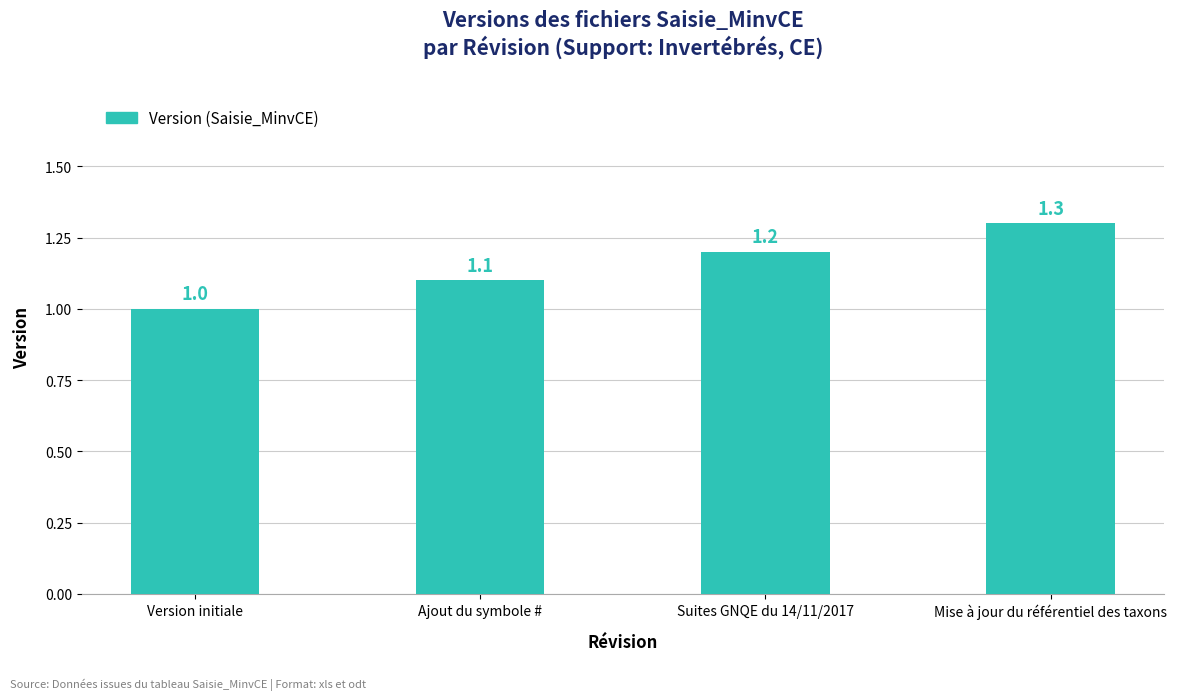

What is the label of the 1st bar from the right?

Mise à jour du référentiel des taxons